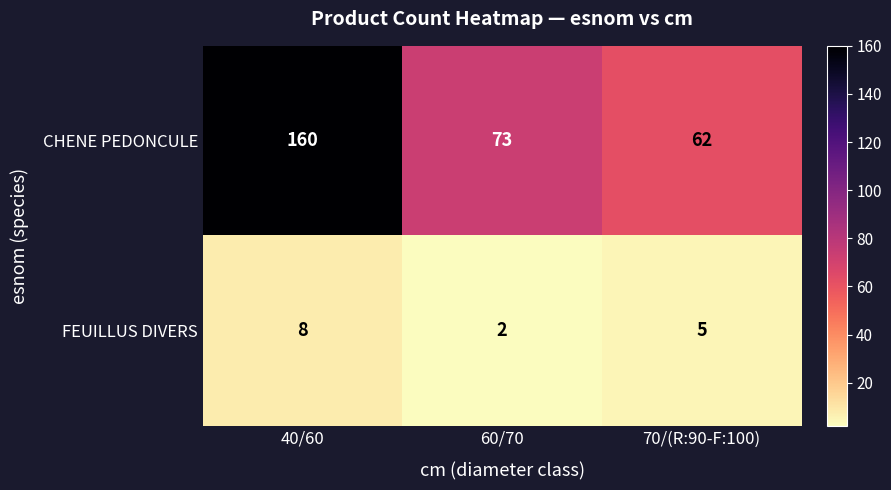

List the series in order of their overall mean, highest first.

CHENE PEDONCULE, FEUILLUS DIVERS